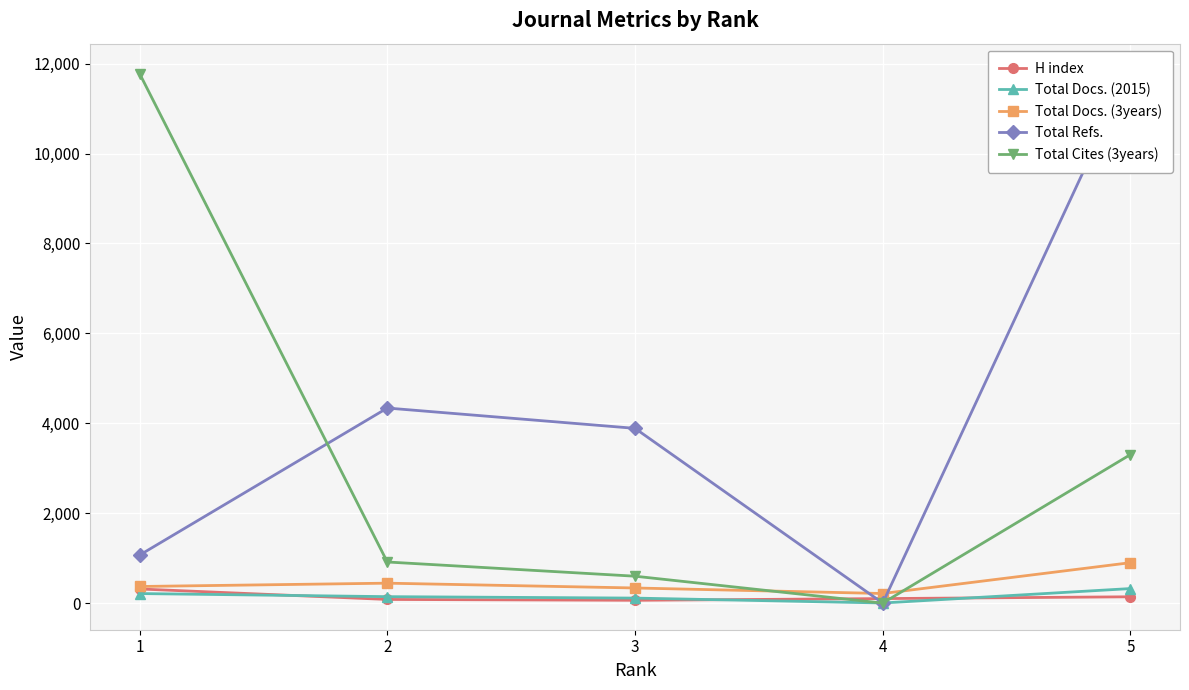

What is the sum of the Total Docs. (3years) values at 5 and 2?

1342